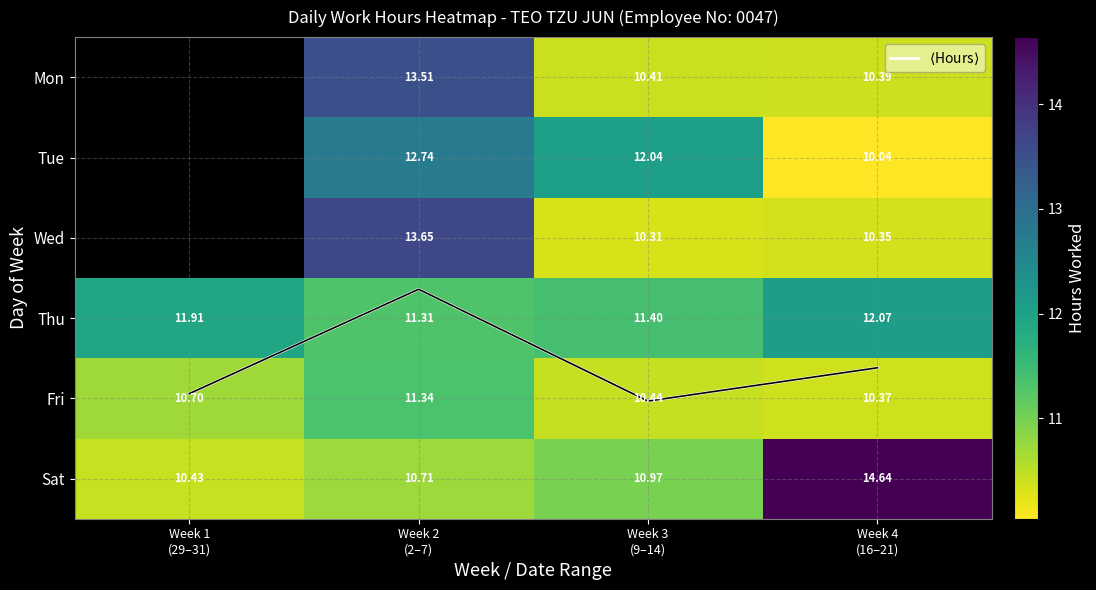

The Wed series shows 10.3 at Week 4 (16–21). True or false?

True